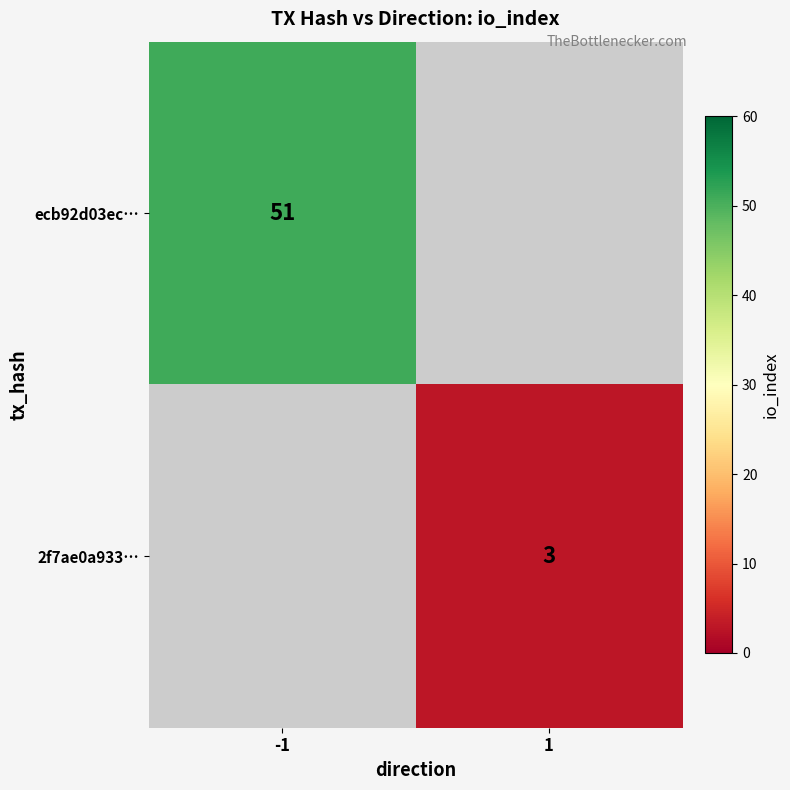

The value of ecb92d03ec… at -1 is 71. True or false?

False